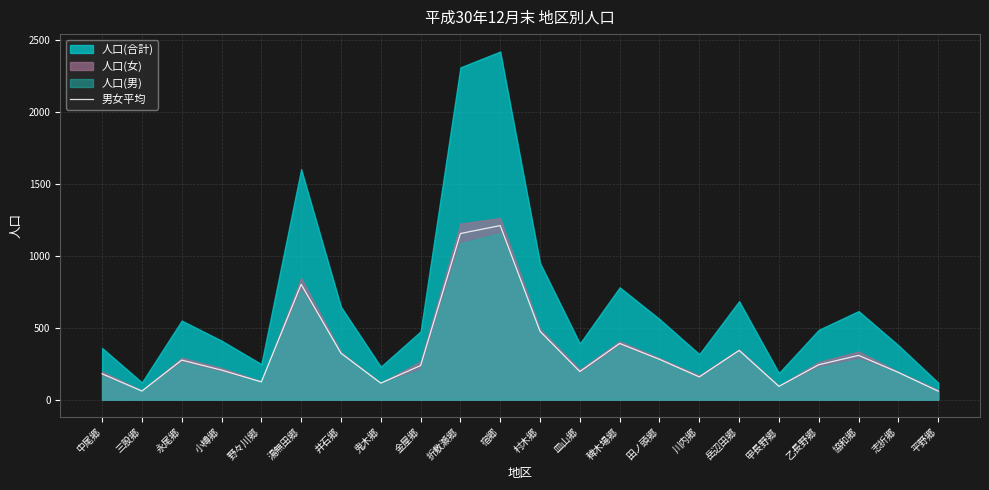

What position from the left is 志折郷?

21